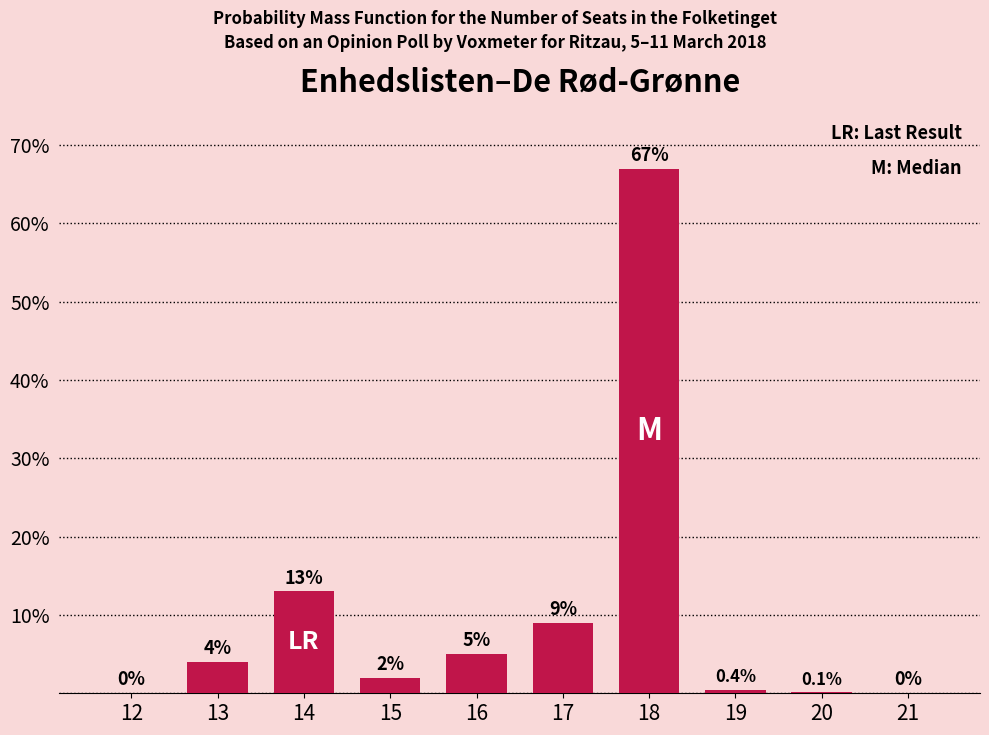

Reading left to right, what are all the values shown in this chart?

12=0.0	13=4.0	14=13.0	15=2.0	16=5.0	17=9.0	18=67.0	19=0.4	20=0.1	21=0.0